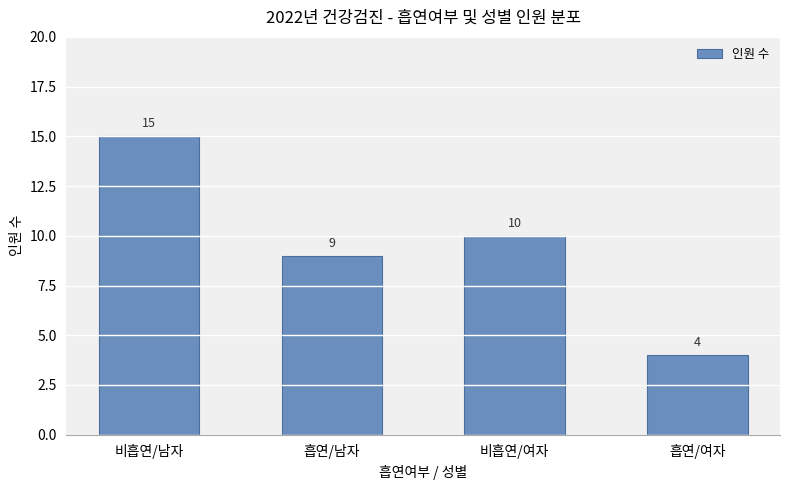

What position from the left is 비흡연/여자?

3